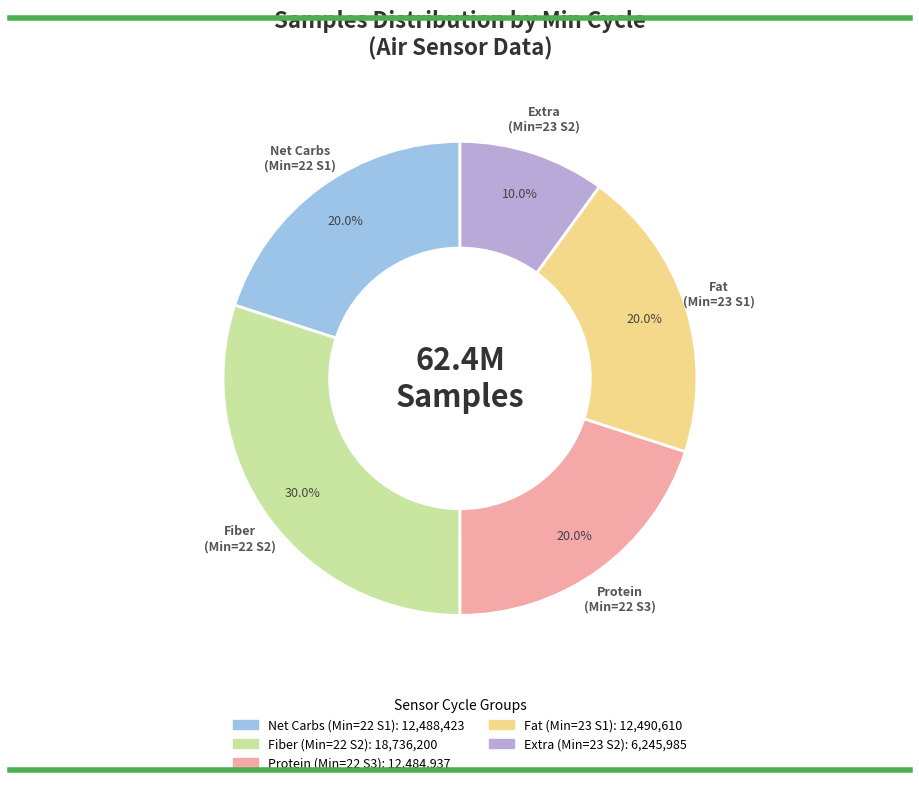

Does any single category account for the majority?

No